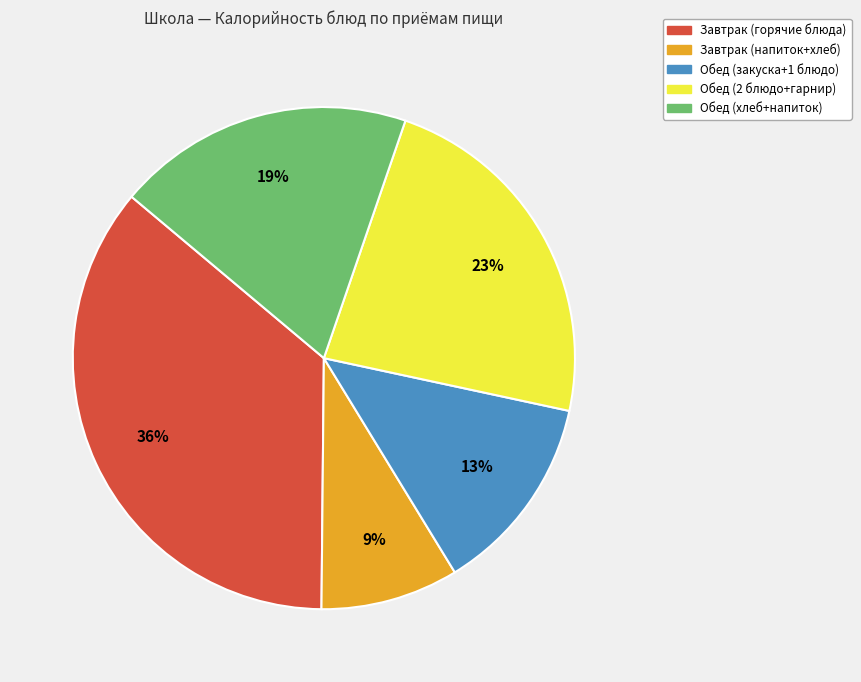

Does any single category account for the majority?

No